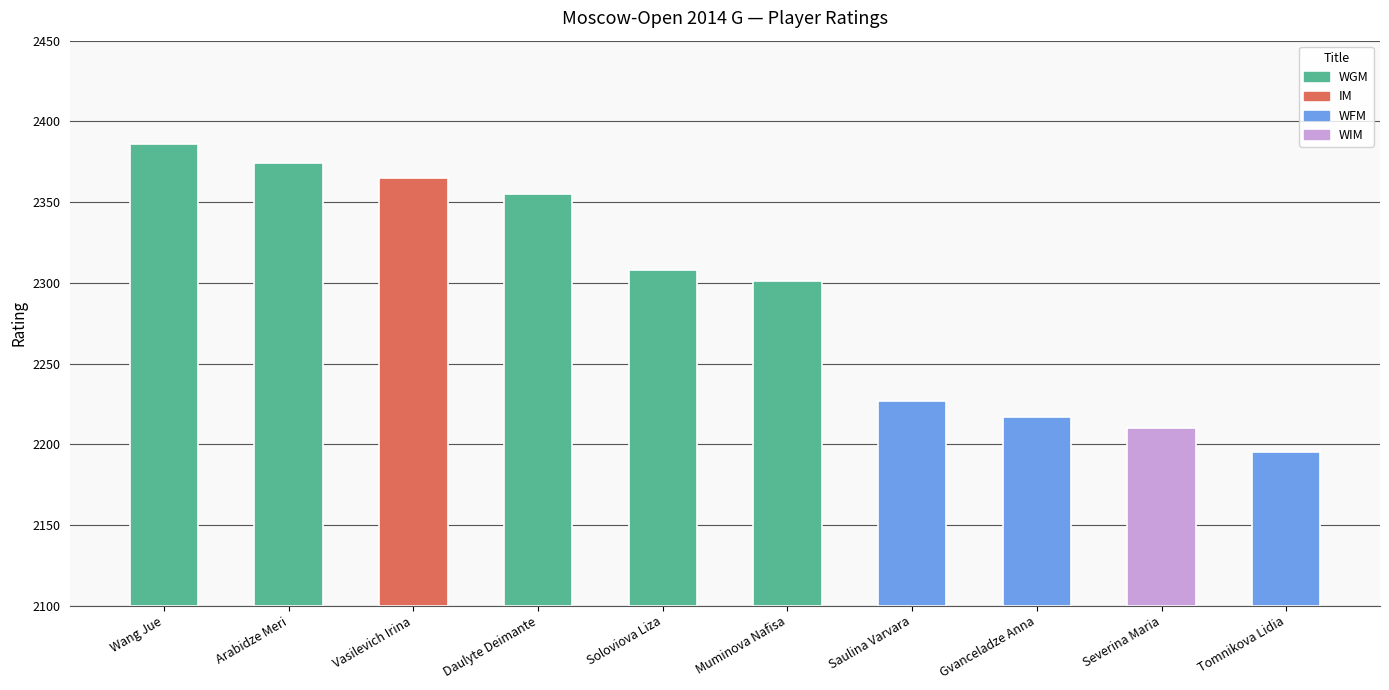

At which label is the value closest to 2290?

Muminova Nafisa